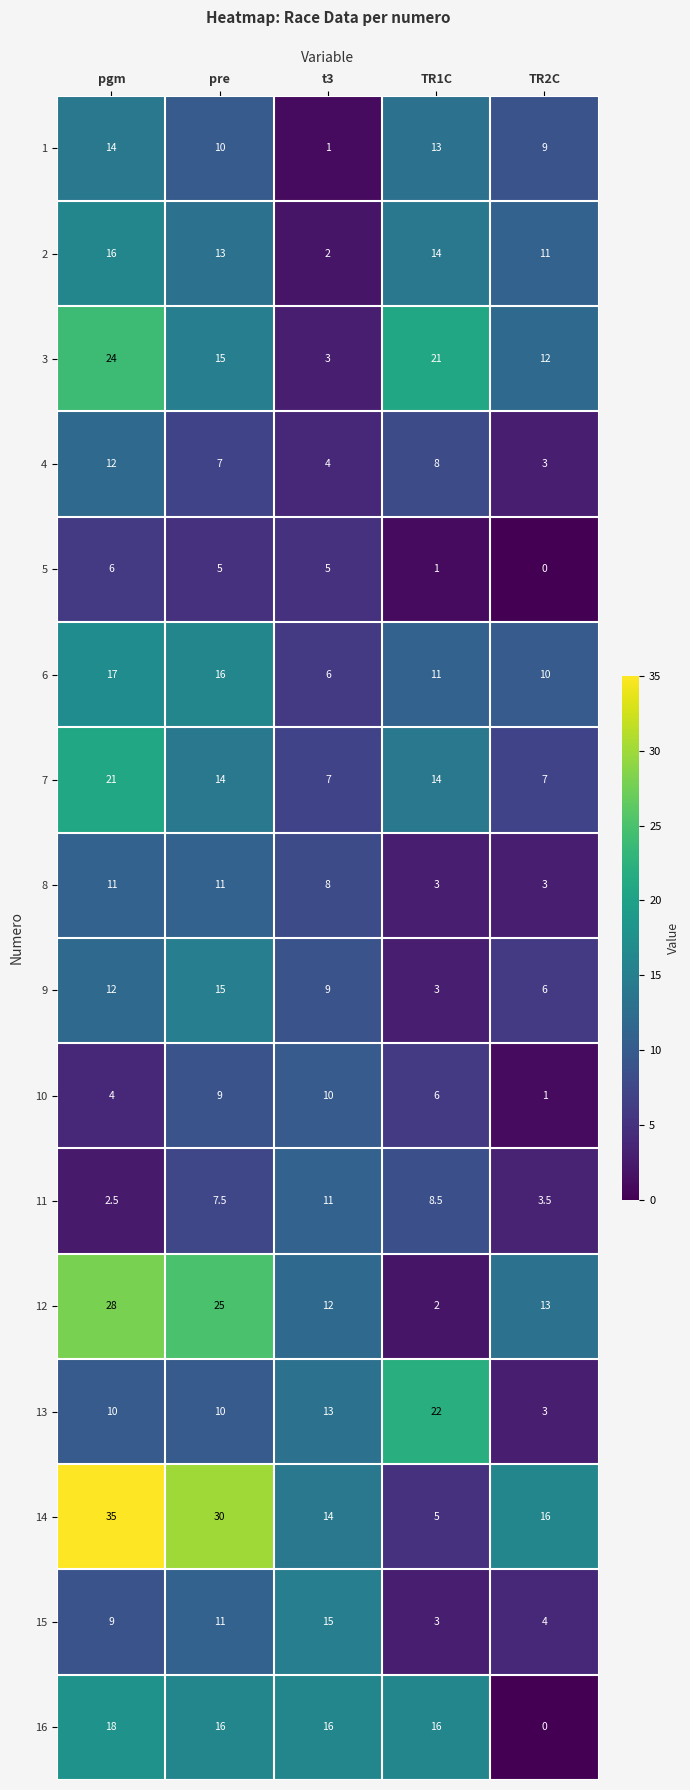

What is the total value across all series at TR1C?

150.5